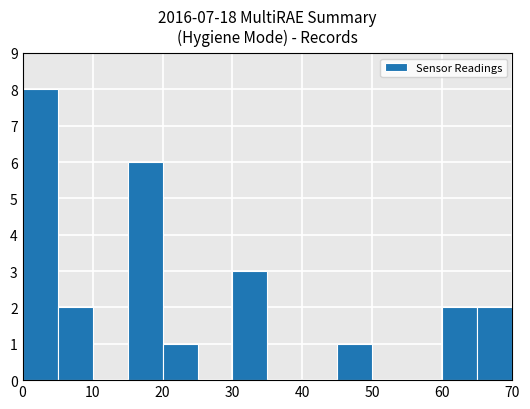

What is the greatest value displayed?

8